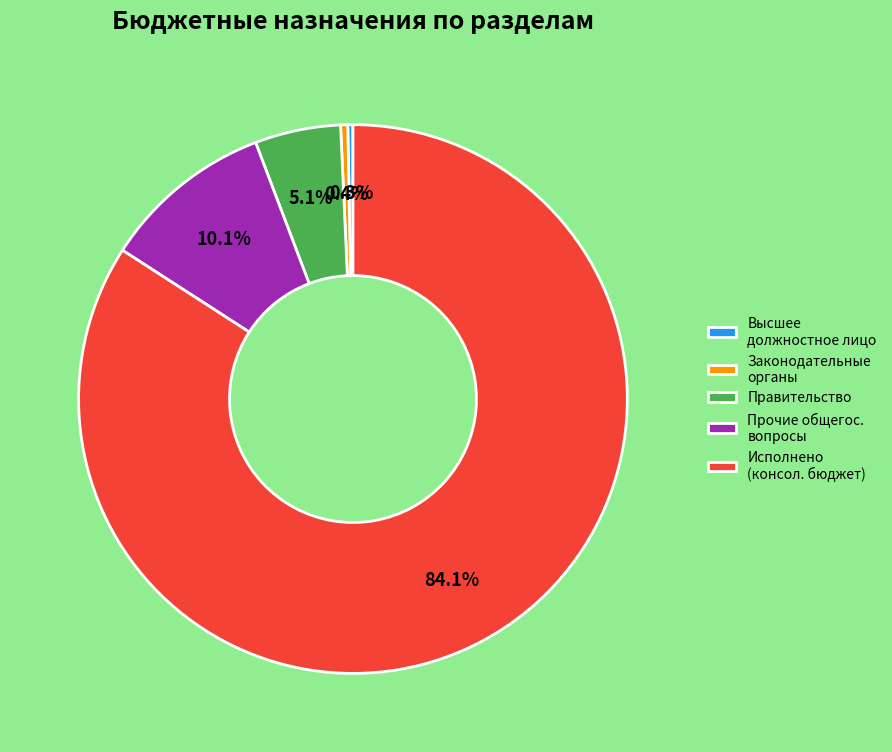

What is the total percentage of Законодательные органы and Правительство?

5.5%